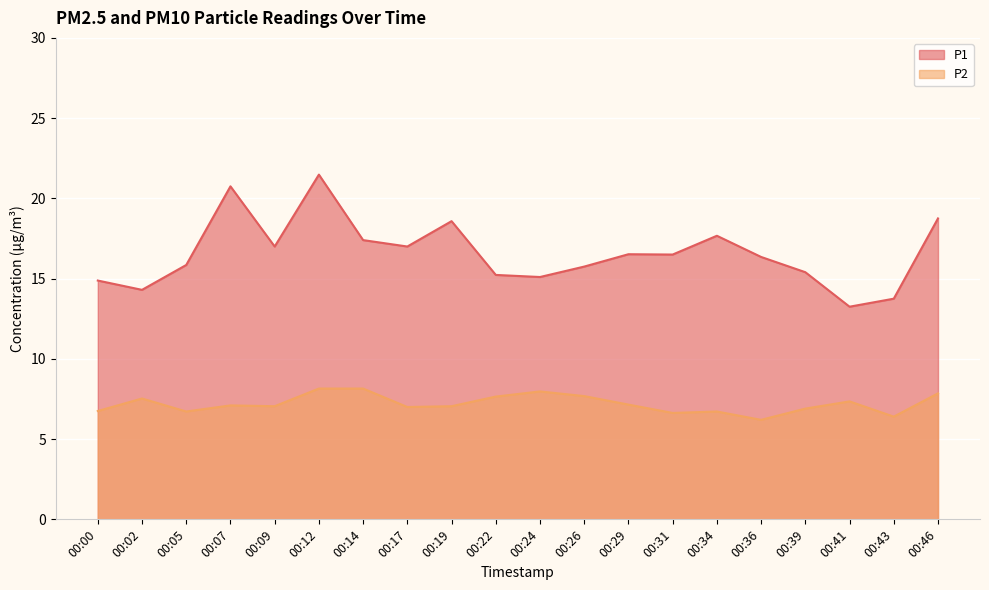

In P2, how many points are higher than both neighbors (excluding endpoints)?

5